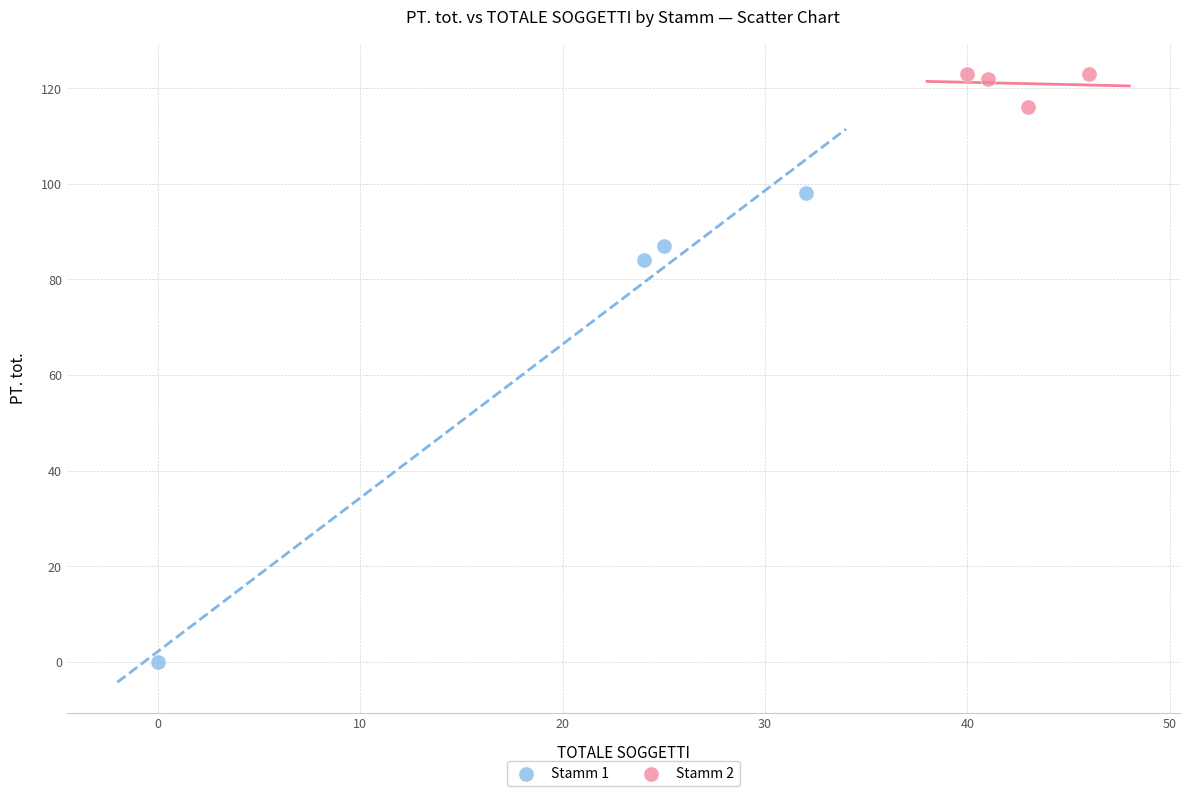

Which series reaches the minimum Y coordinate?

Stamm 1